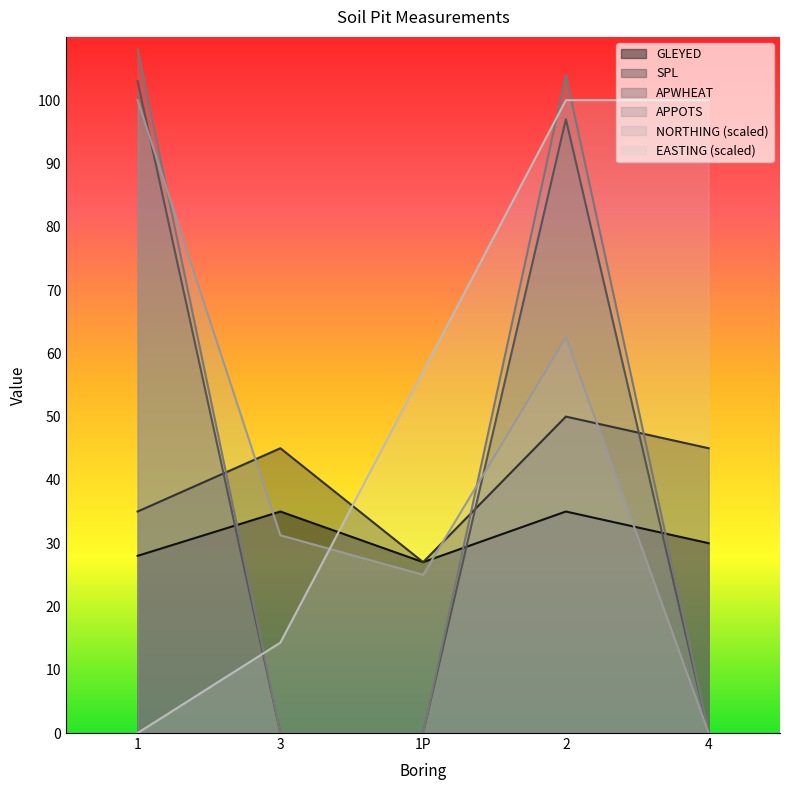

What is the total value across all series at 1P?

136.1